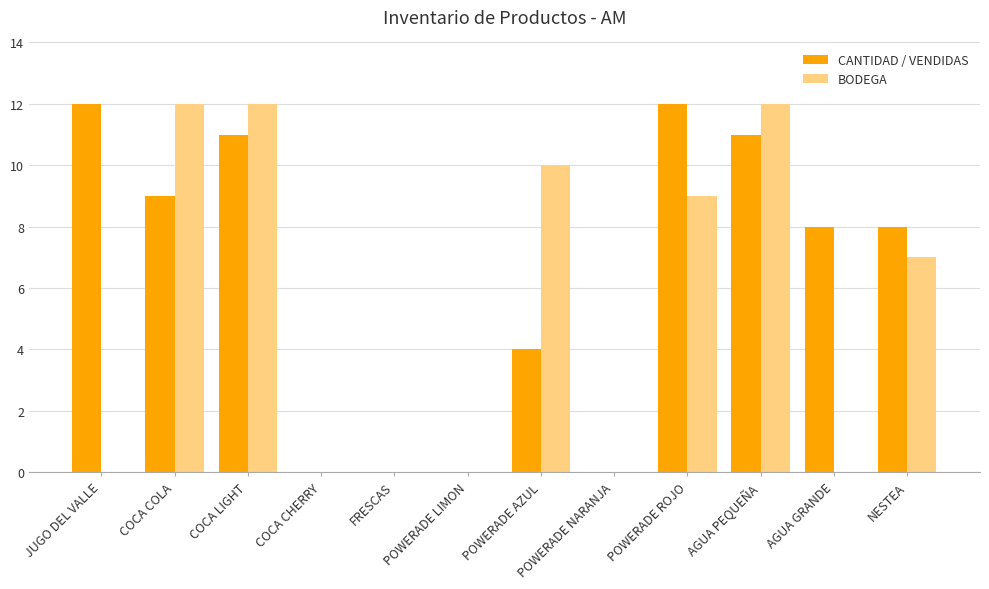

Read the BODEGA value at NESTEA.

7